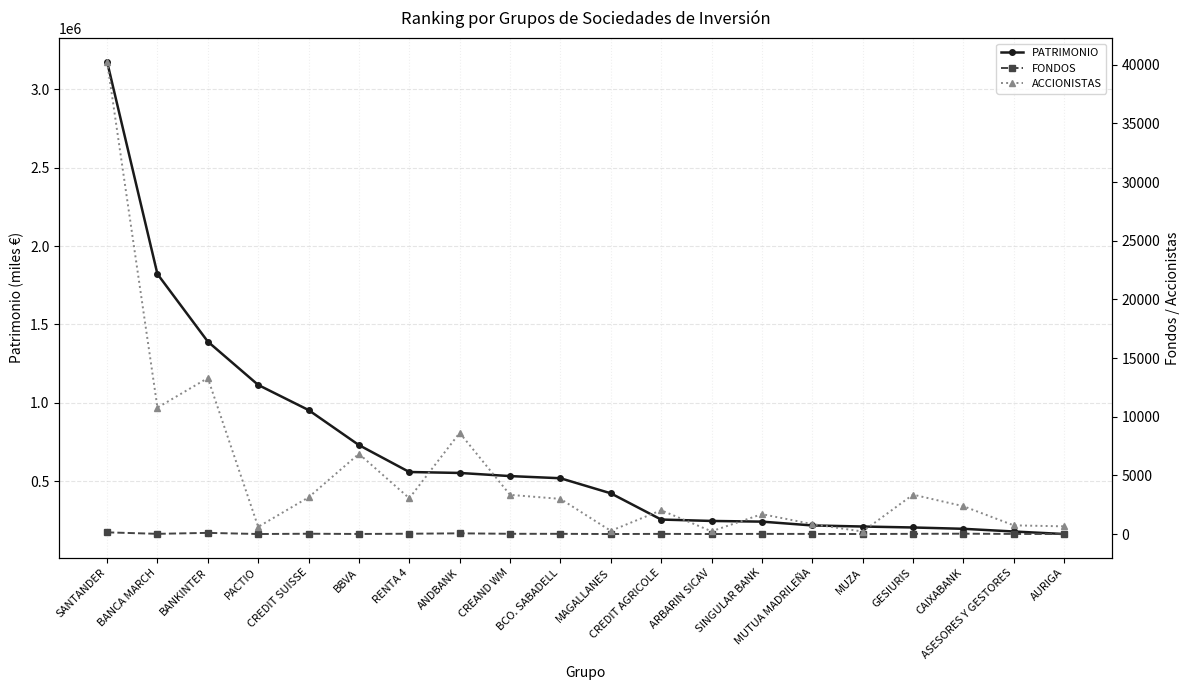

At which label does FONDOS reach its minimum?

MAGALLANES